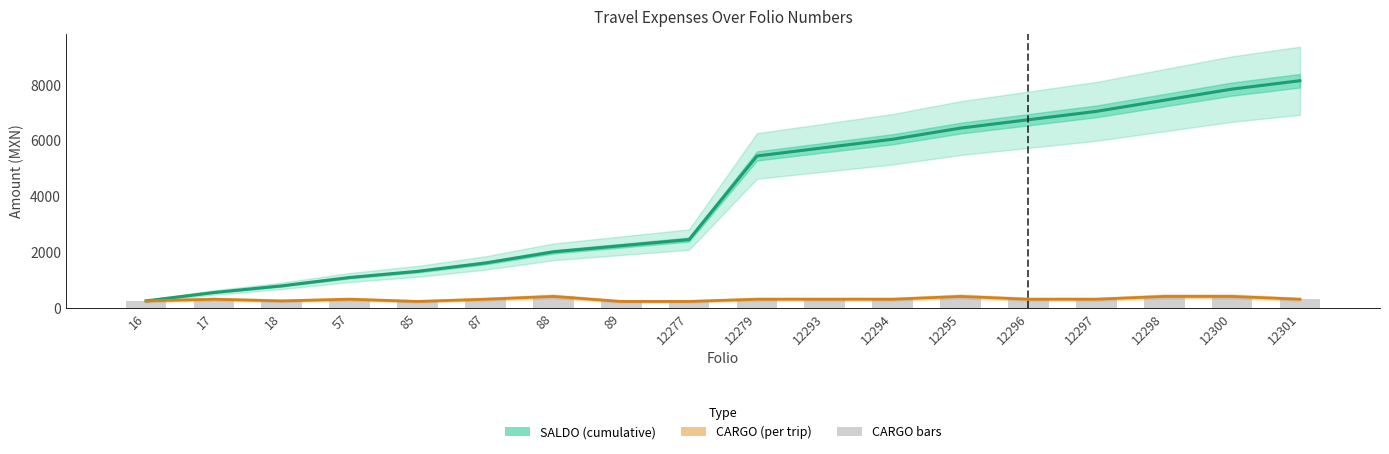

Rank the series by their maximum value, from highest to lowest.

SALDO, CARGO